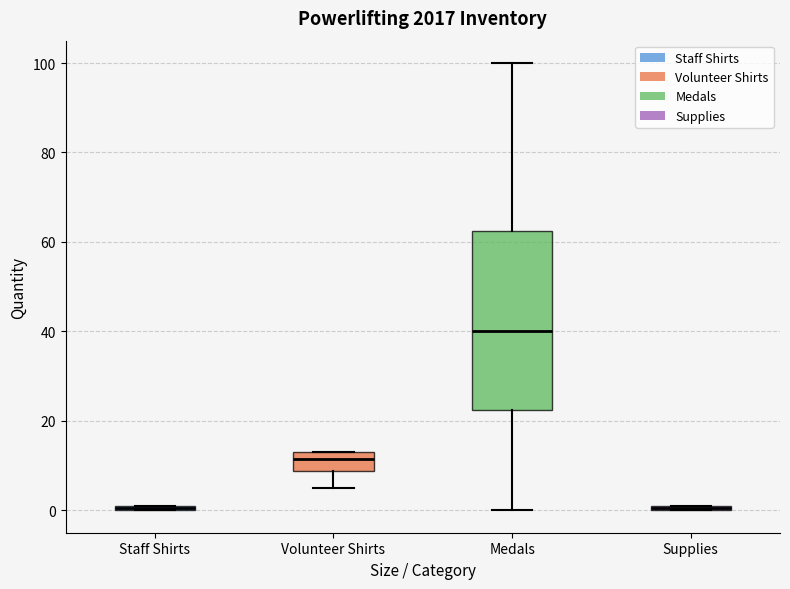

Comparing the boxes themselves (not the whiskers), which one is the tallest?

Medals